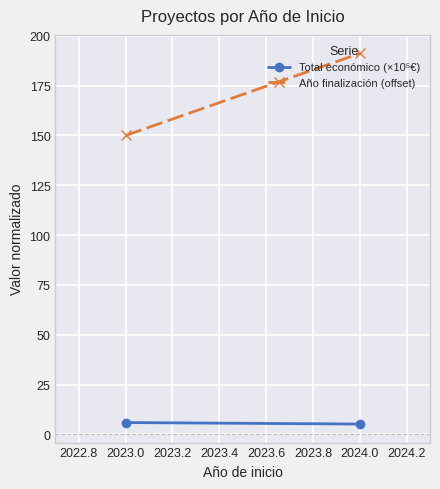

What is the lowest value of the Año finalización (offset) series?

150.0